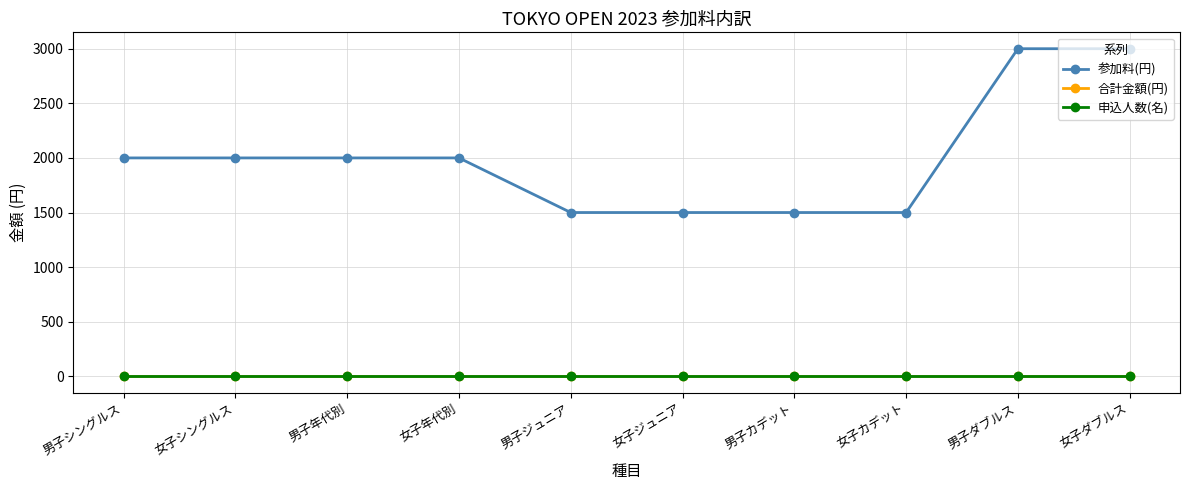

True or false: 参加料(円) and 合計金額(円) intersect in this chart.

False